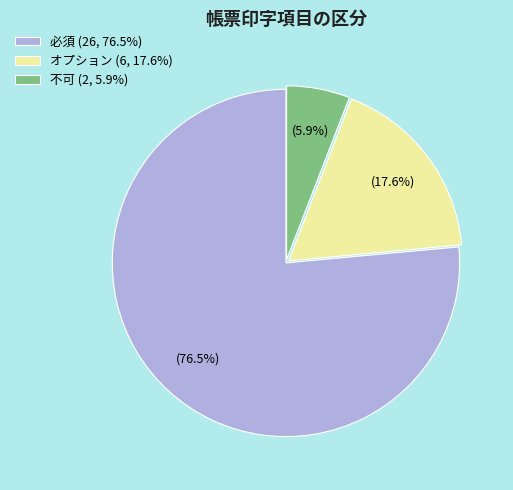

What percentage is the 不可 slice, to the nearest percent?

6%